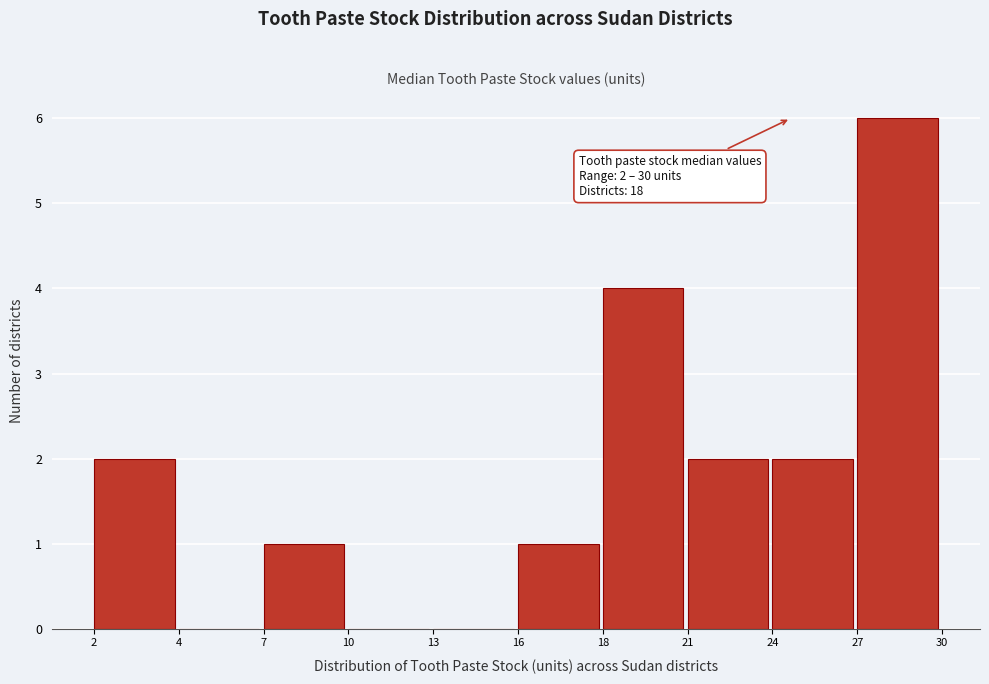

Reading left to right, extract all data points from this chart.

2=2	4=0	7=1	10=0	13=0	16=1	18=4	21=2	24=2	27=6